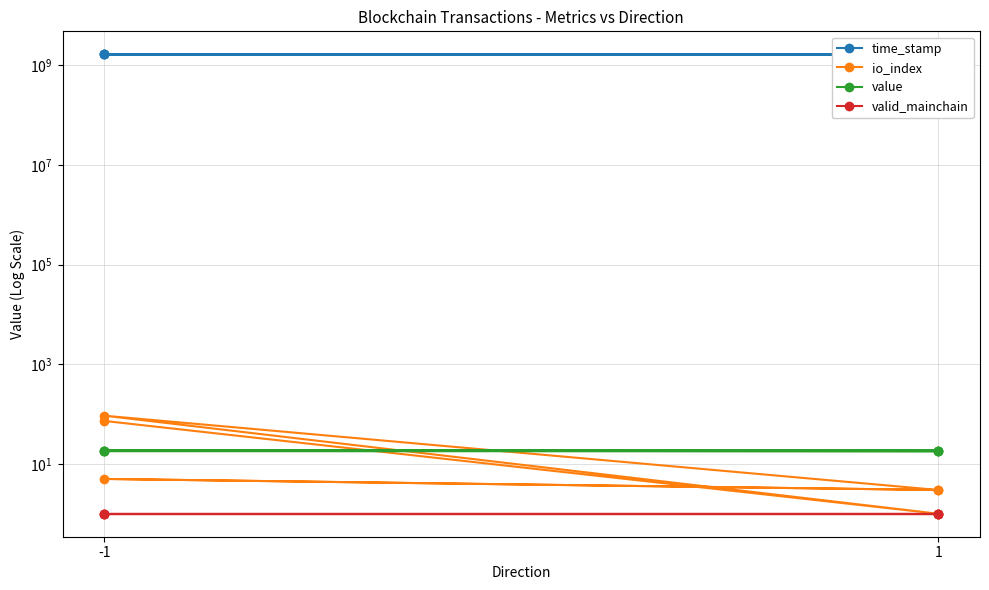

True or false: valid_mainchain and io_index intersect in this chart.

False